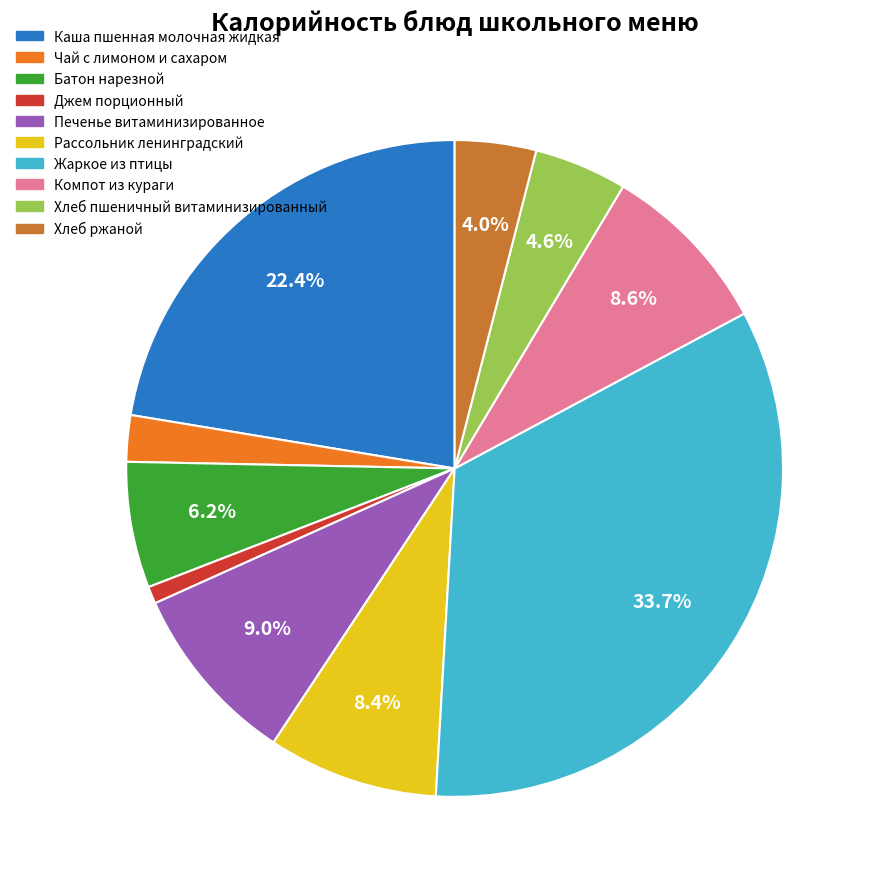

What is the ratio of the value at Печенье витаминизированное to the value at Хлеб ржаной?

2.2